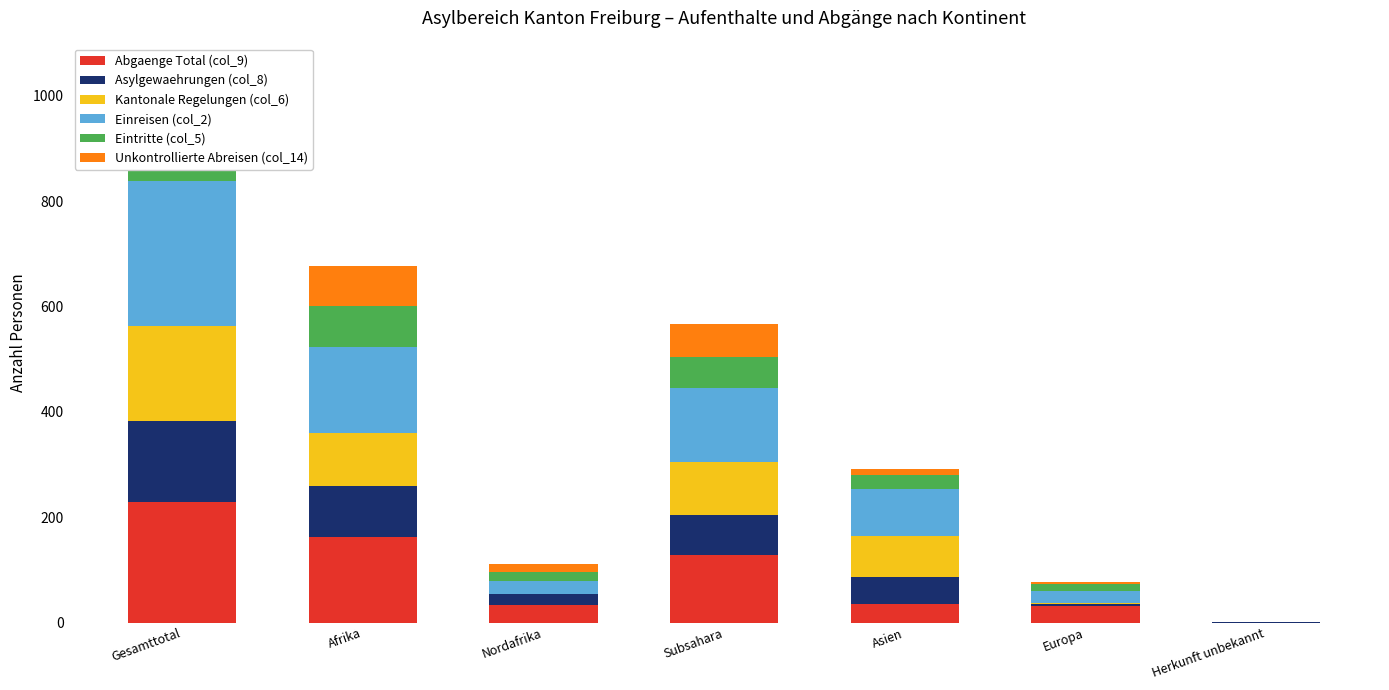

How many data points in Eintritte (col_5) are less than 27?

3